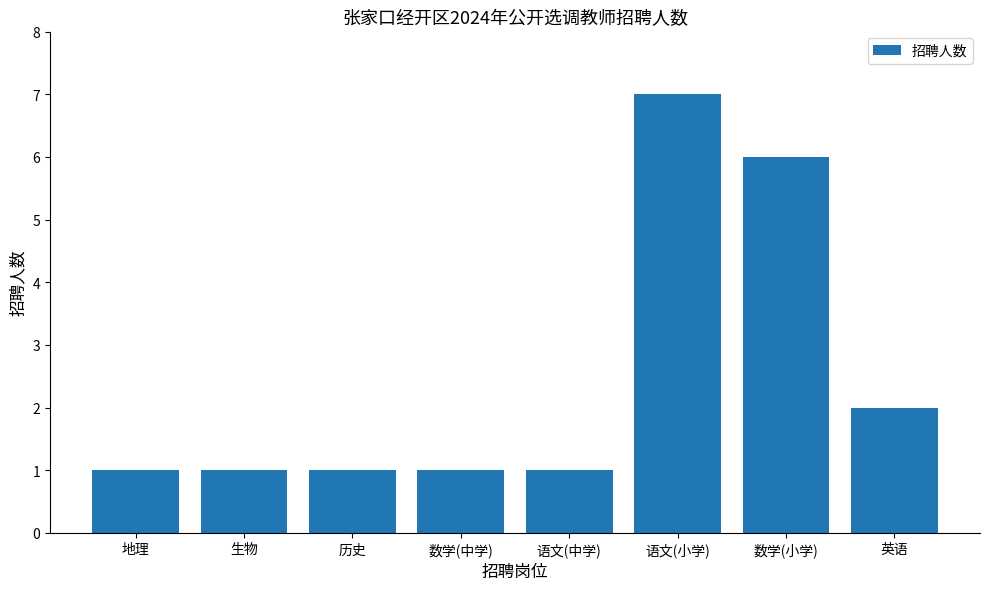

Is it true that the value at 地理 is 1?

True